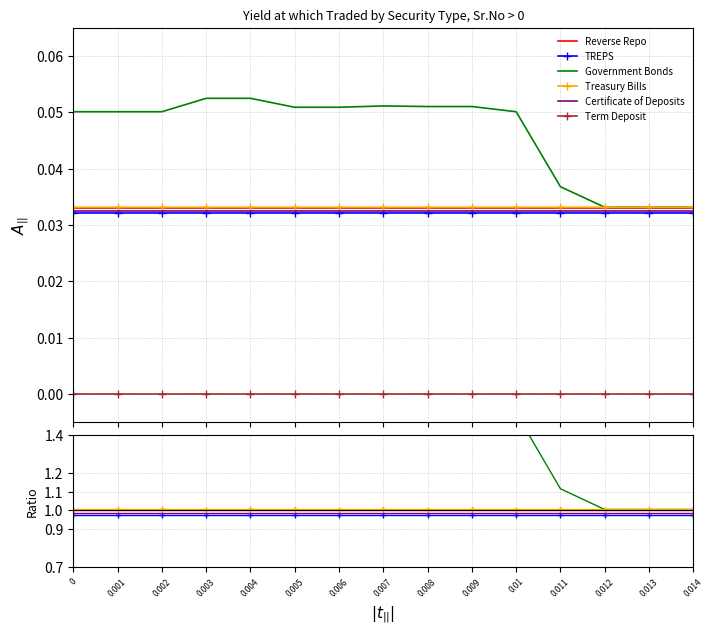

What position from the right is 0.007?

8